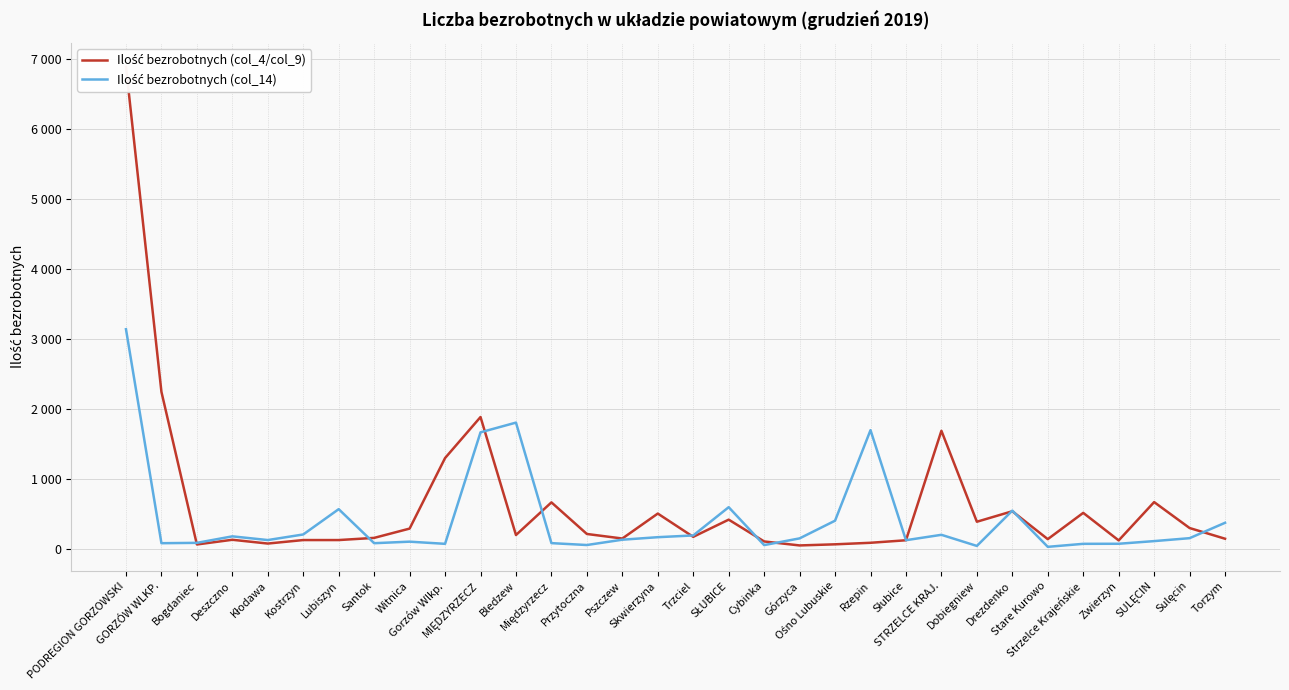

What are all the series names shown in the legend?

Ilość bezrobotnych (col_4/col_9), Ilość bezrobotnych (col_14)